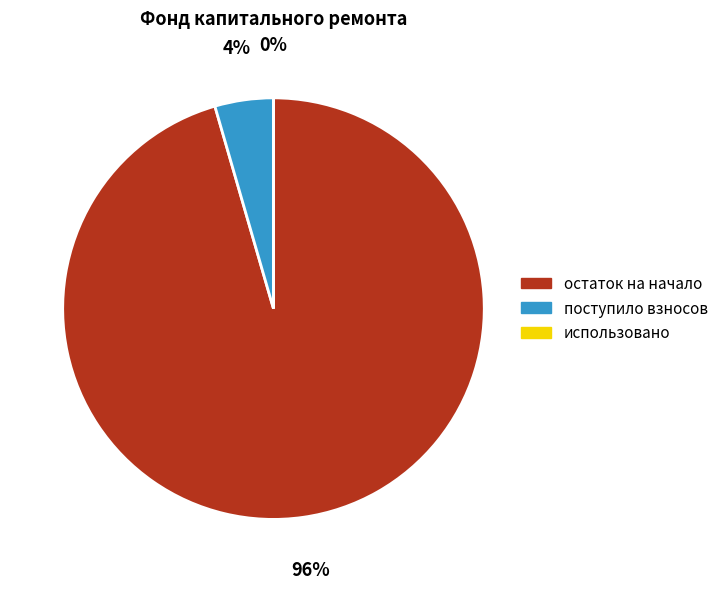

What is the change in value from остаток на начало to использовано?

-5469.1